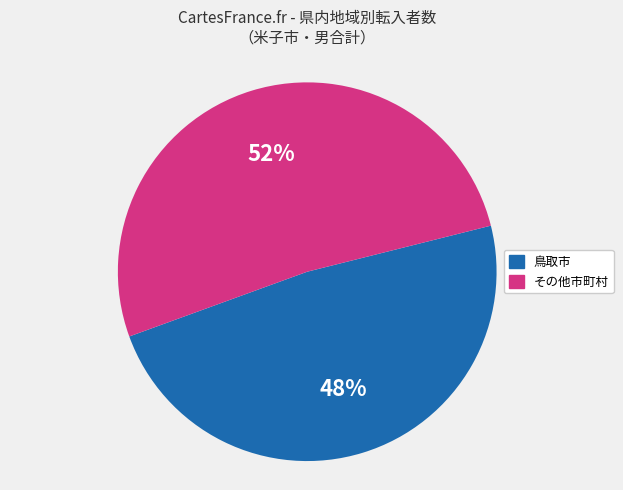

Which slice is the largest?

その他市町村